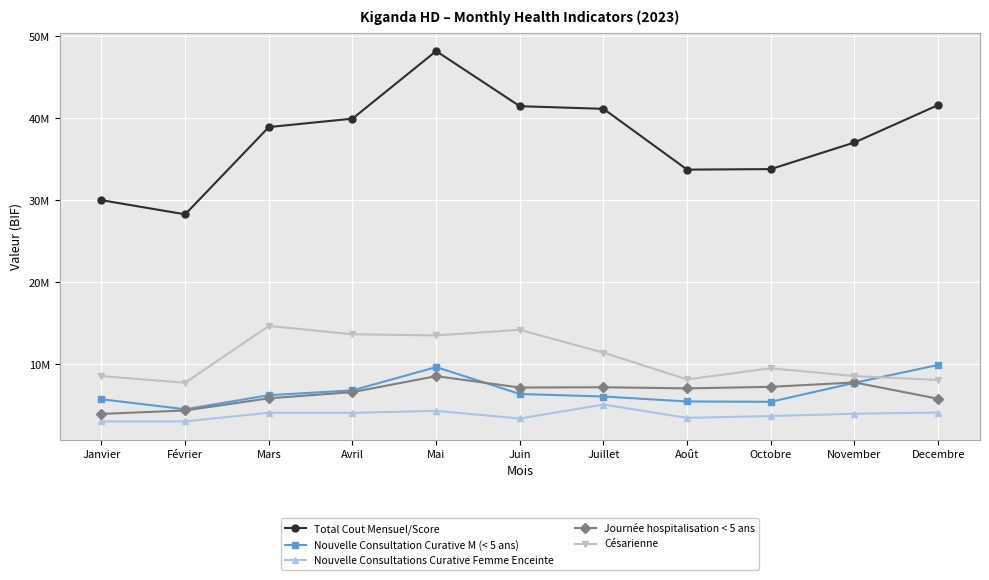

The value of Césarienne at Decembre is 8092000. True or false?

True